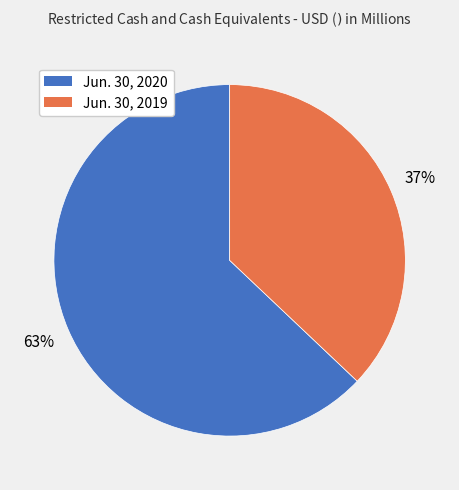

What percentage is the Jun. 30, 2019 slice, to the nearest percent?

37%